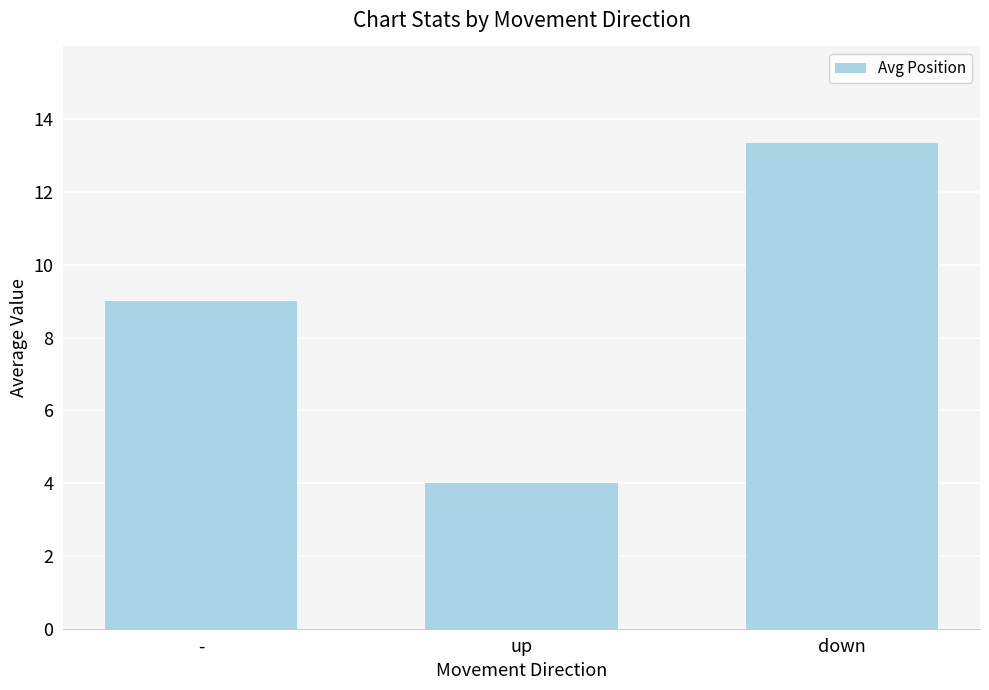

How many series are shown in this chart?

1